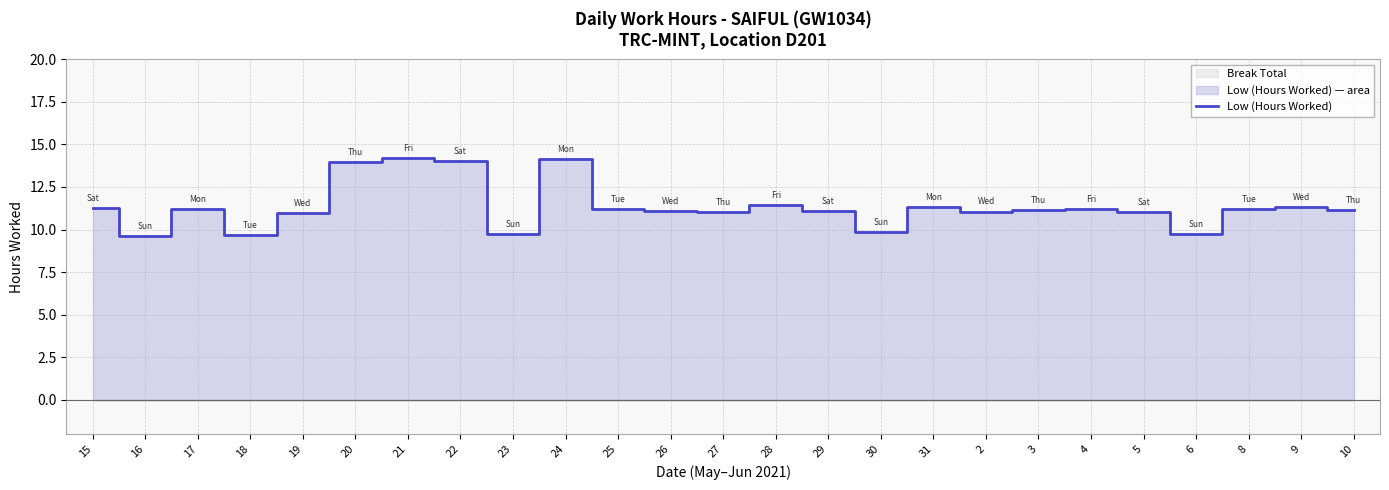

How many values are below 11?

6